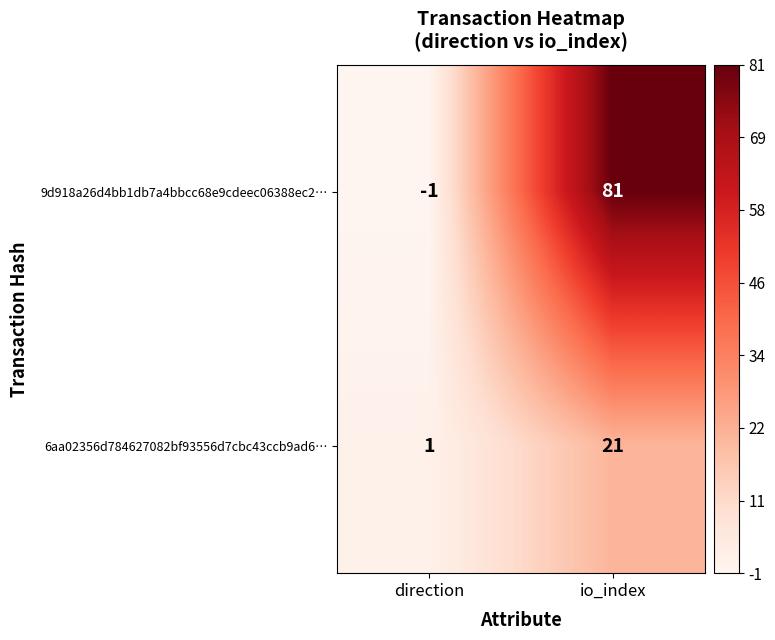

What is the average value of the 9d918a26d4bb1db7a4bbcc68e9cdeec06388ec2… series?

40